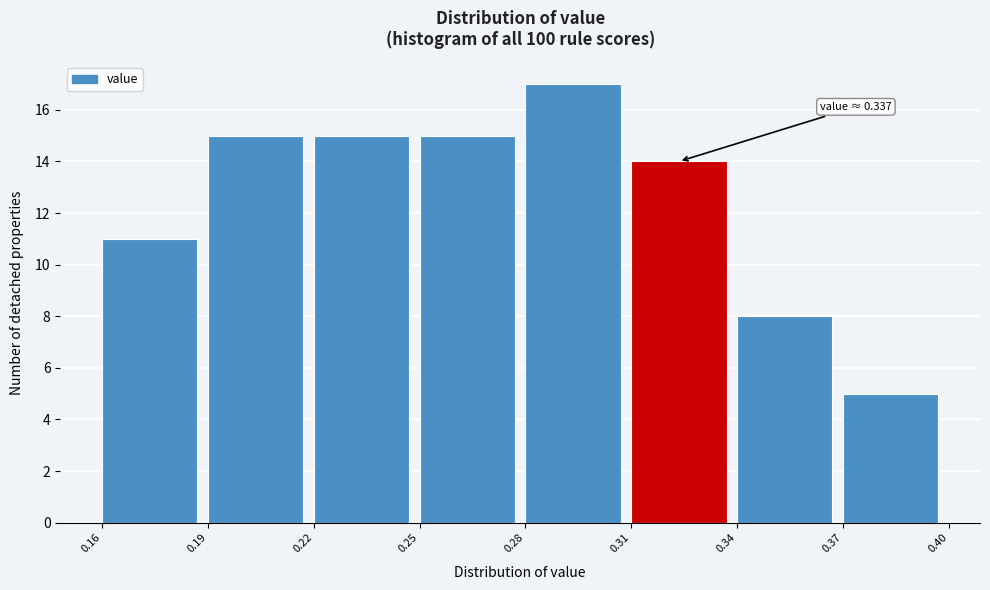

Which range on the x-axis has the tallest bar?

0.28 to 0.31